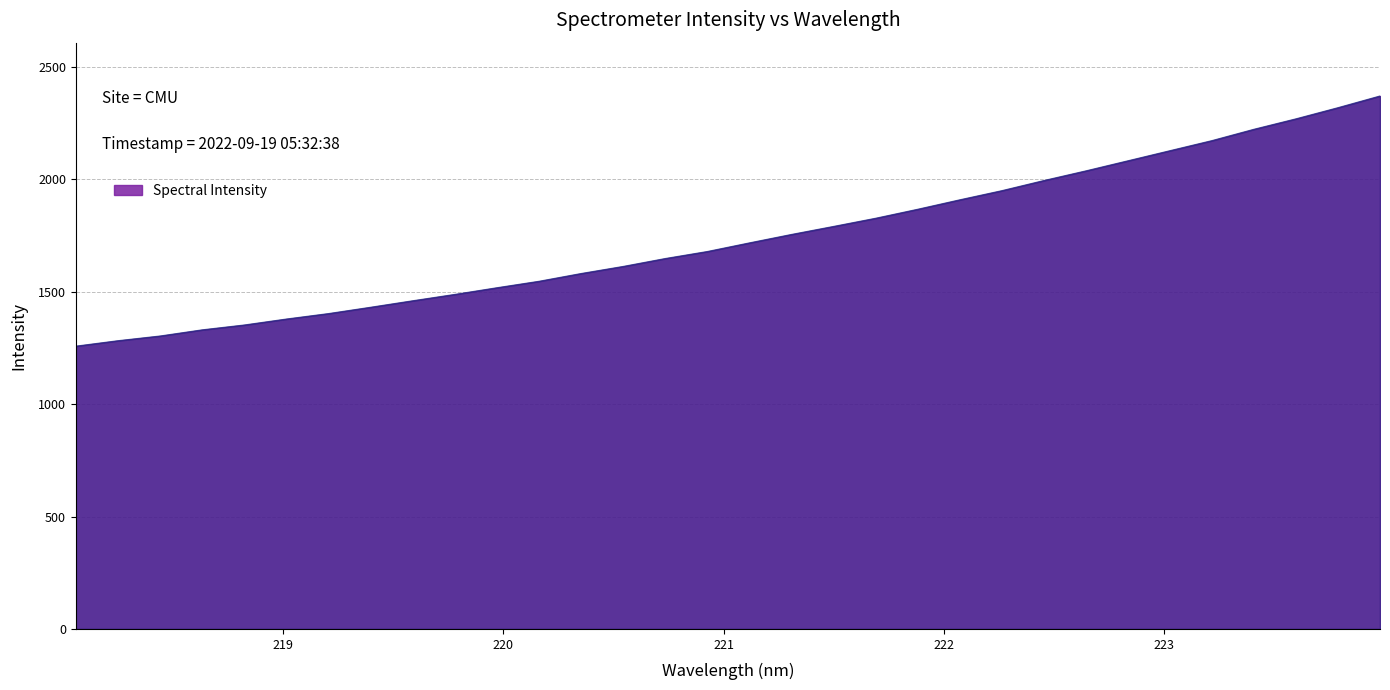

Does the chart display data point markers on the line(s)?

No